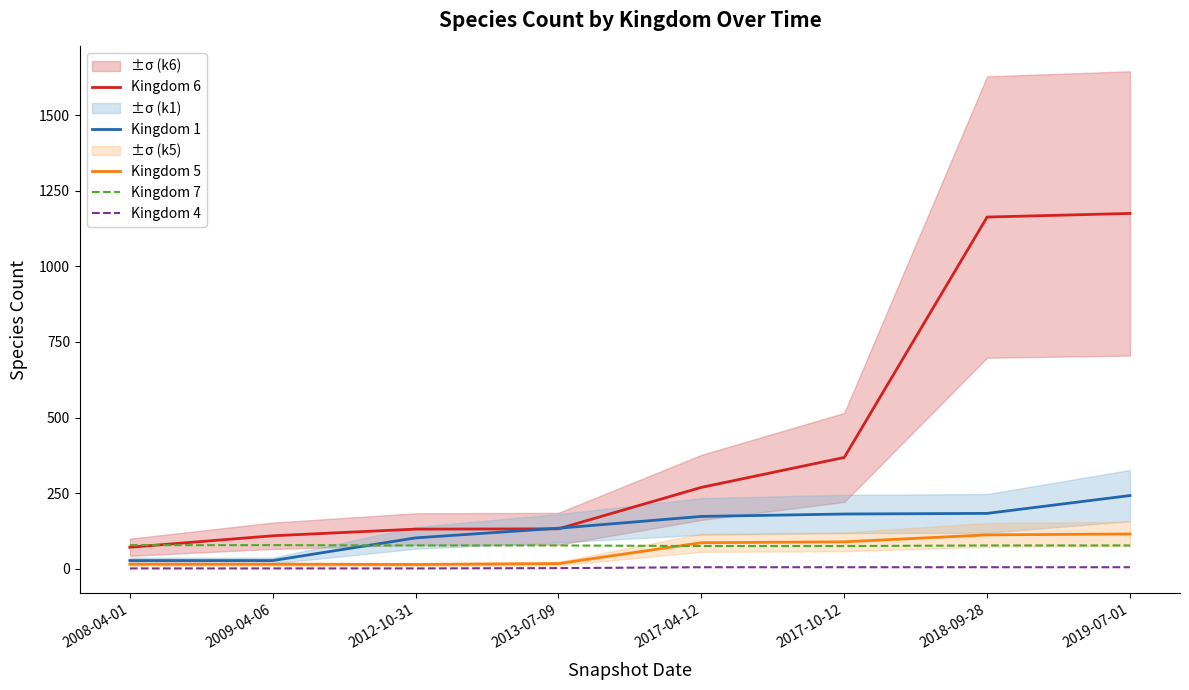

Reading left to right, extract all data points from this chart.

Kingdom 6: 2008-04-01=71	2009-04-06=109	2012-10-31=131	2013-07-09=132	2017-04-12=269	2017-10-12=368	2018-09-28=1163	2019-07-01=1175
Kingdom 1: 2008-04-01=27	2009-04-06=27	2012-10-31=102	2013-07-09=134	2017-04-12=173	2017-10-12=181	2018-09-28=183	2019-07-01=242
Kingdom 5: 2008-04-01=15	2009-04-06=15	2012-10-31=14	2013-07-09=17	2017-04-12=86	2017-10-12=89	2018-09-28=112	2019-07-01=115
Kingdom 7: 2008-04-01=78	2009-04-06=78	2012-10-31=77	2013-07-09=77	2017-04-12=75	2017-10-12=75	2018-09-28=77	2019-07-01=77
Kingdom 4: 2008-04-01=1	2009-04-06=1	2012-10-31=1	2013-07-09=2	2017-04-12=5	2017-10-12=5	2018-09-28=5	2019-07-01=5